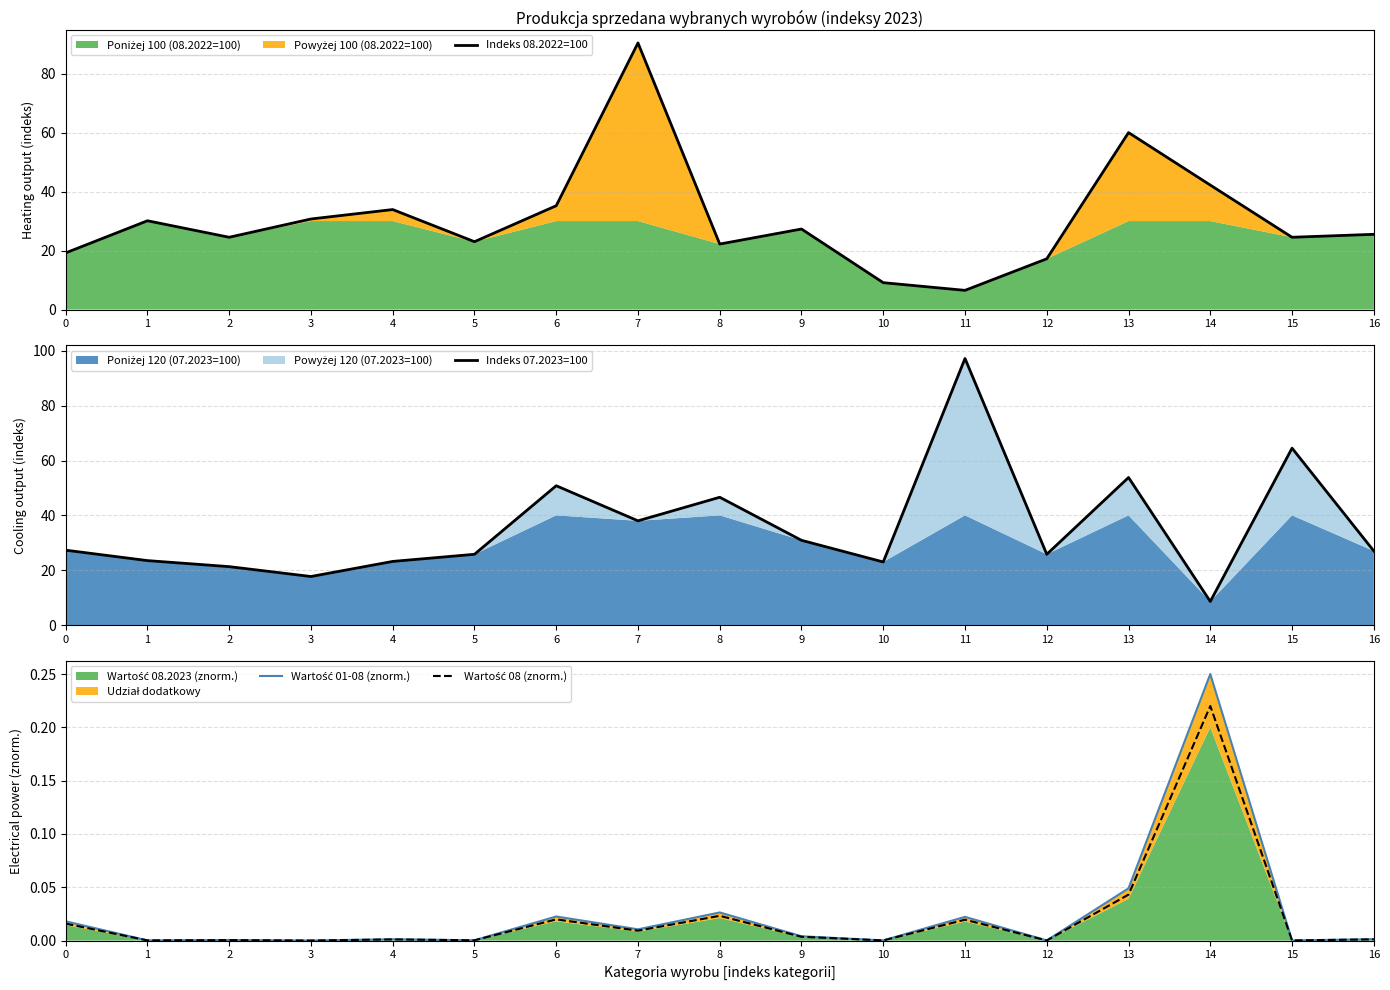

What is the total value across all series at 15?

89.0